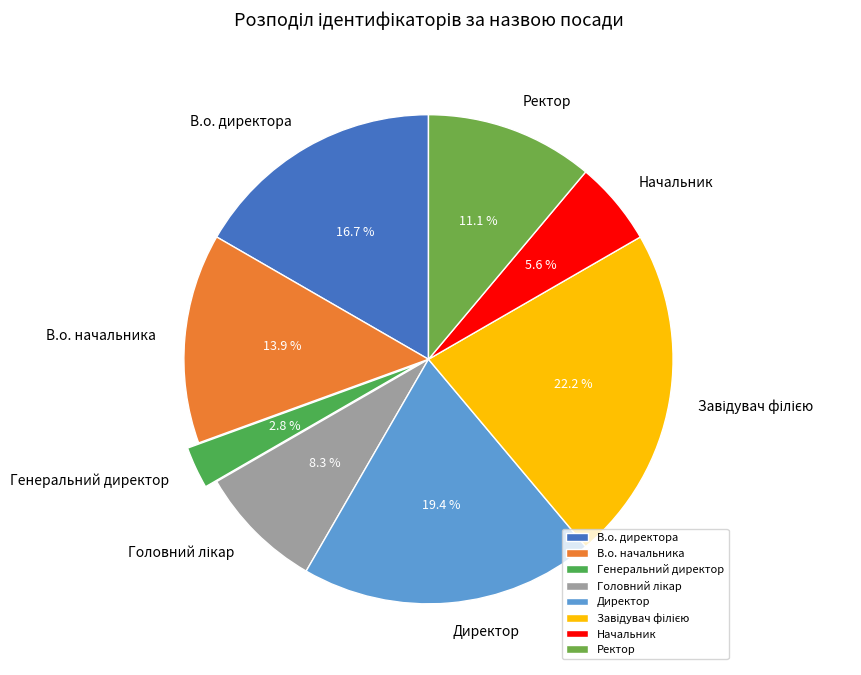

Is there a majority slice in this chart?

No